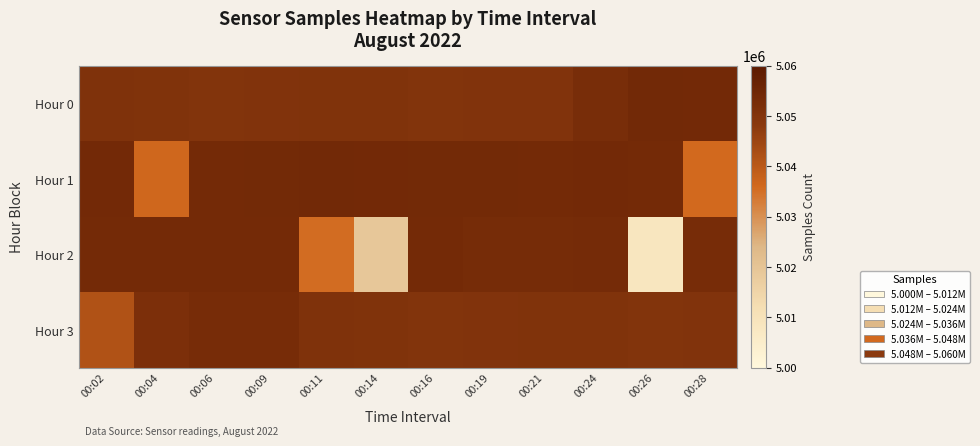

Which series changed the most between 00:02 and 00:11?

Hour 2